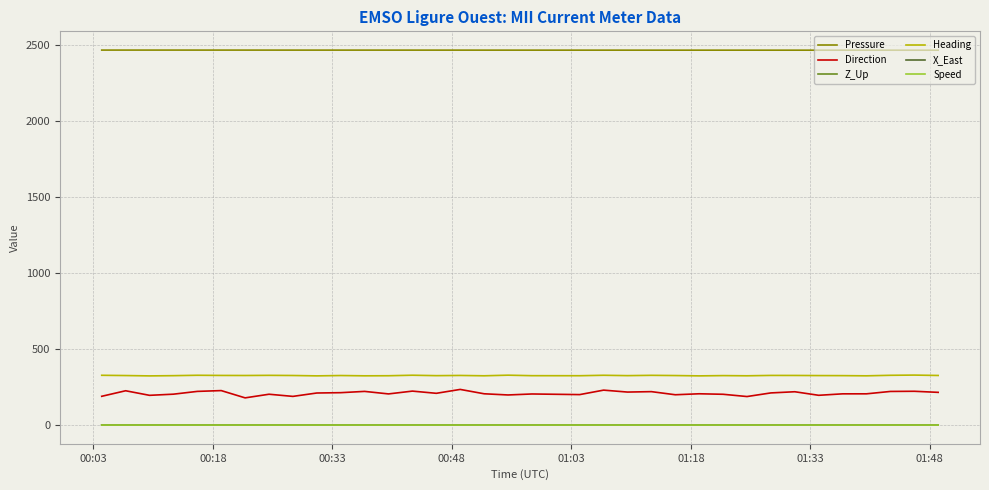

Which series has the widest spread of values?

Direction